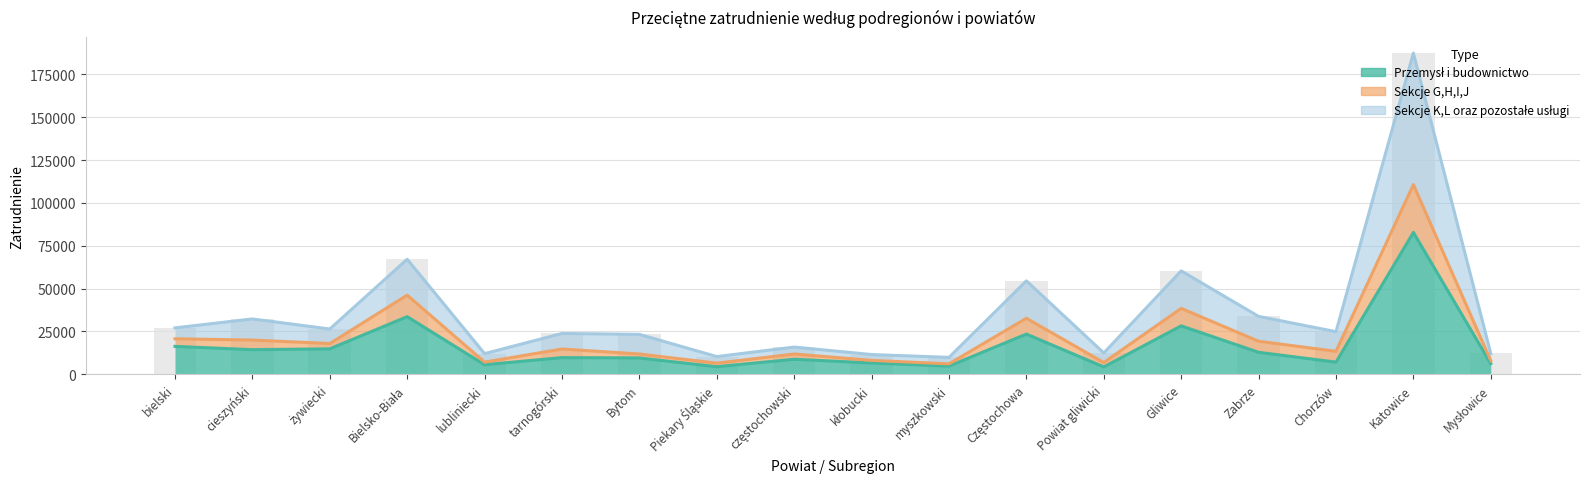

Reading left to right, transcribe all the data shown in this chart.

Przemysł i budownictwo: 16309	14396	14871	33654	5603	9767	9553	4447	8803	6620	4794	23491	4325	28277	12856	7124	82807	6268
Sekcje G,H,I,J: 20744	20006	17960	46204	7122	14781	11867	6521	11860	8135	6110	32715	6894	38488	19315	13431	110724	7928
Sekcje K,L oraz pozostałe usługi: 27127	32320	26457	67141	12085	23845	23315	10371	15907	11557	9890	54551	12474	60372	33818	24891	187487	12166